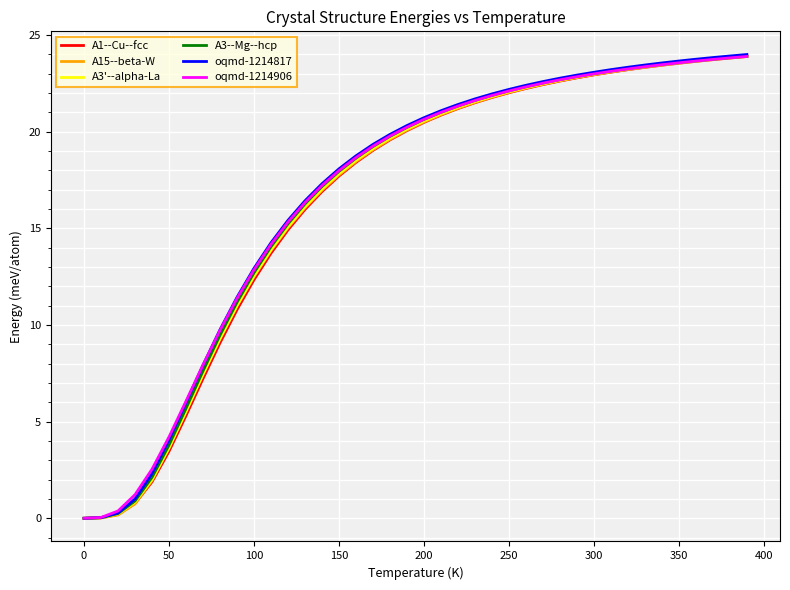

What is the maximum value shown in the chart?

24.0